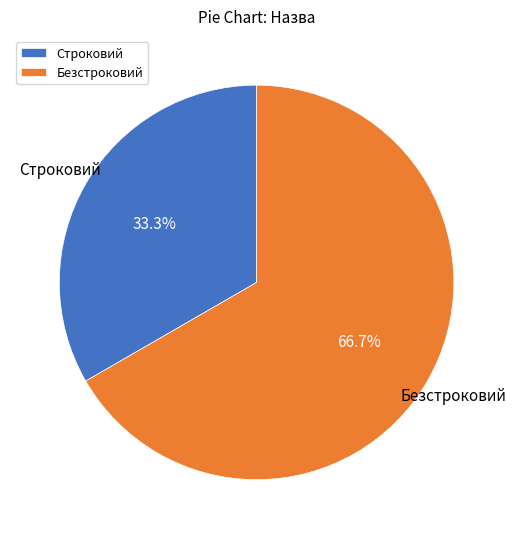

True or false: Строковий accounts for 33% of the total.

True